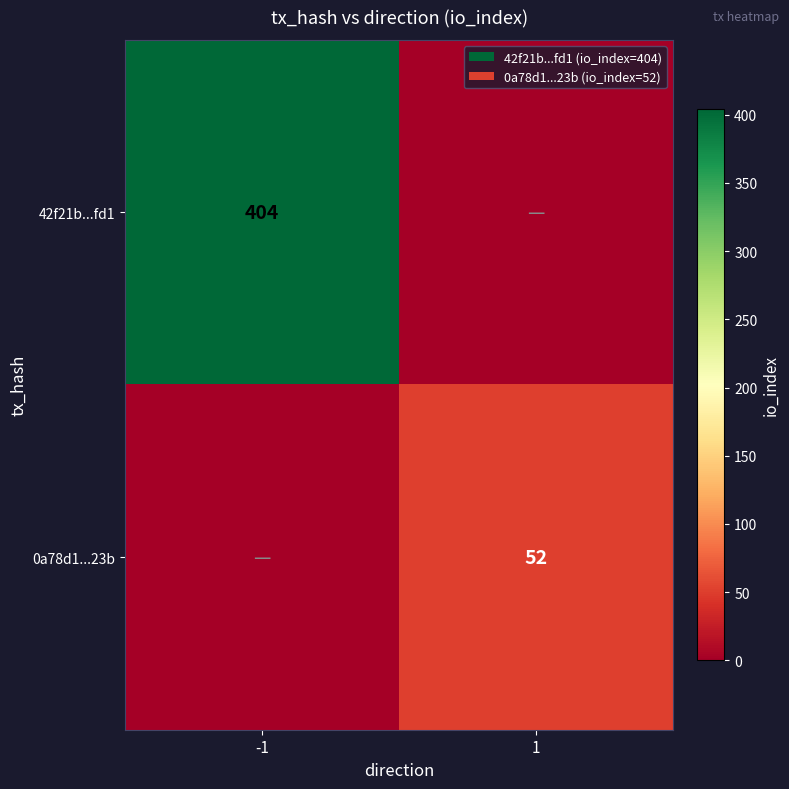

Which has a higher value, -1 or 1?

-1